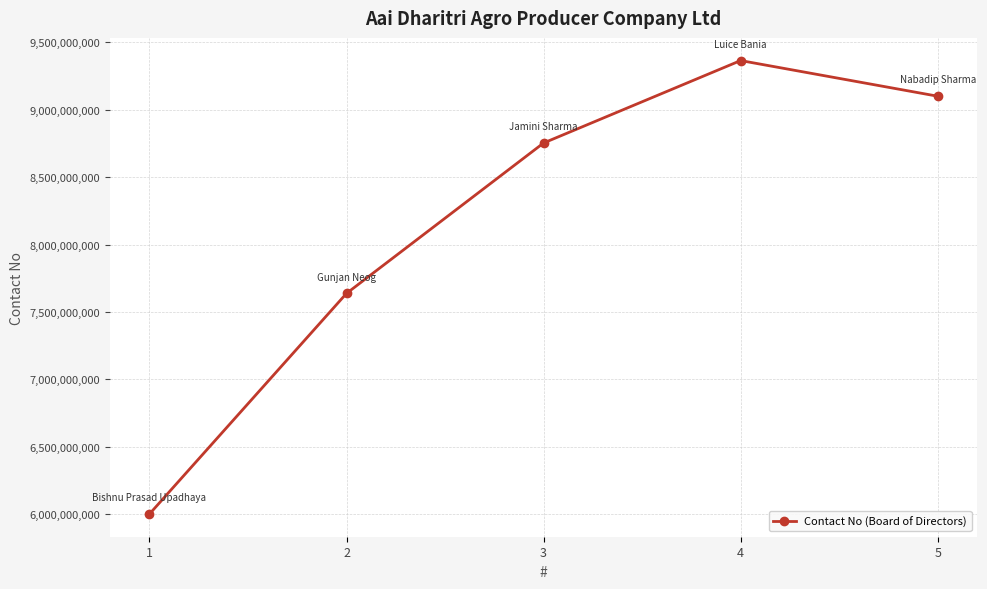

List the labels in order of value, smallest first.

1, 2, 3, 5, 4